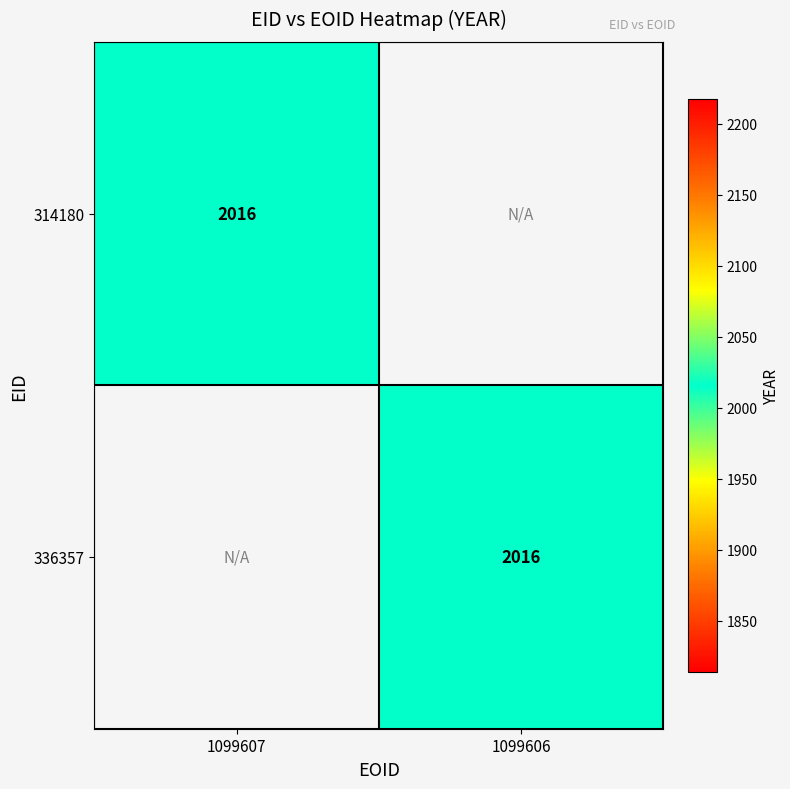

Reading left to right, list all the values displayed in this chart.

314180: 2016	0
336357: 0	2016